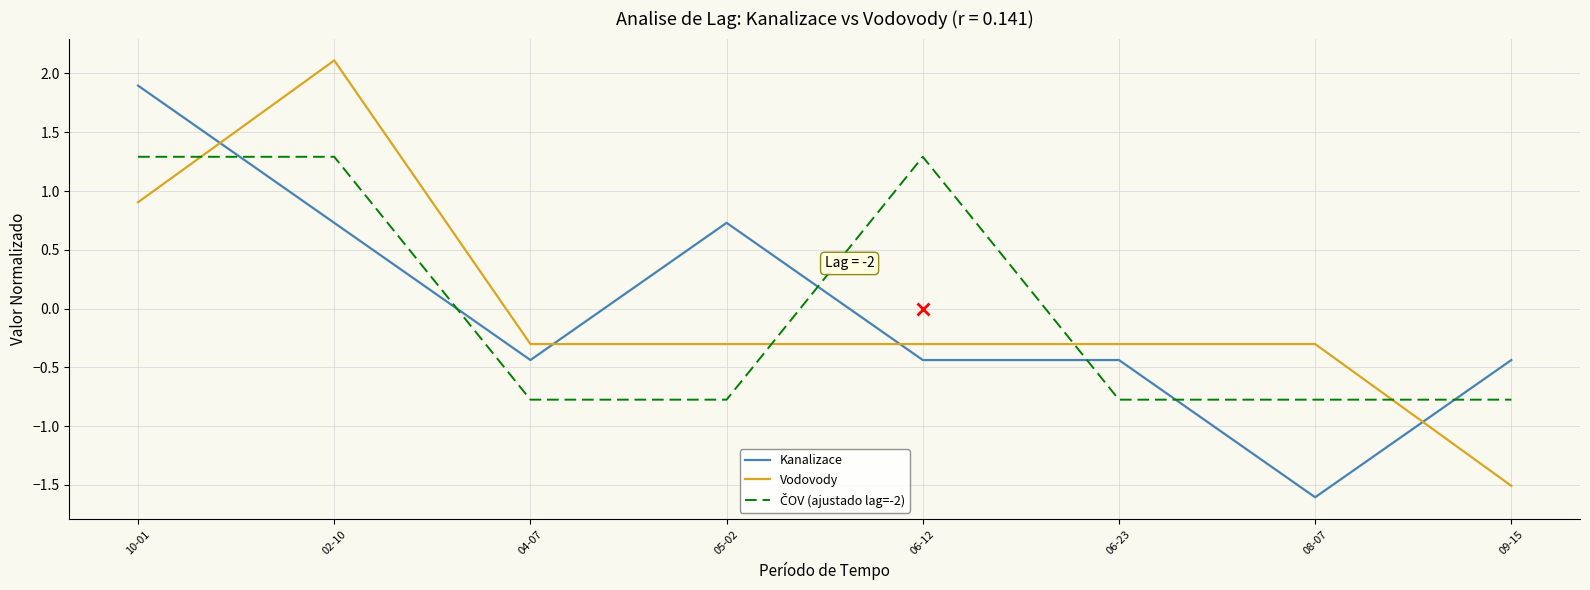

Is this an area chart (filled region under the line)?

No